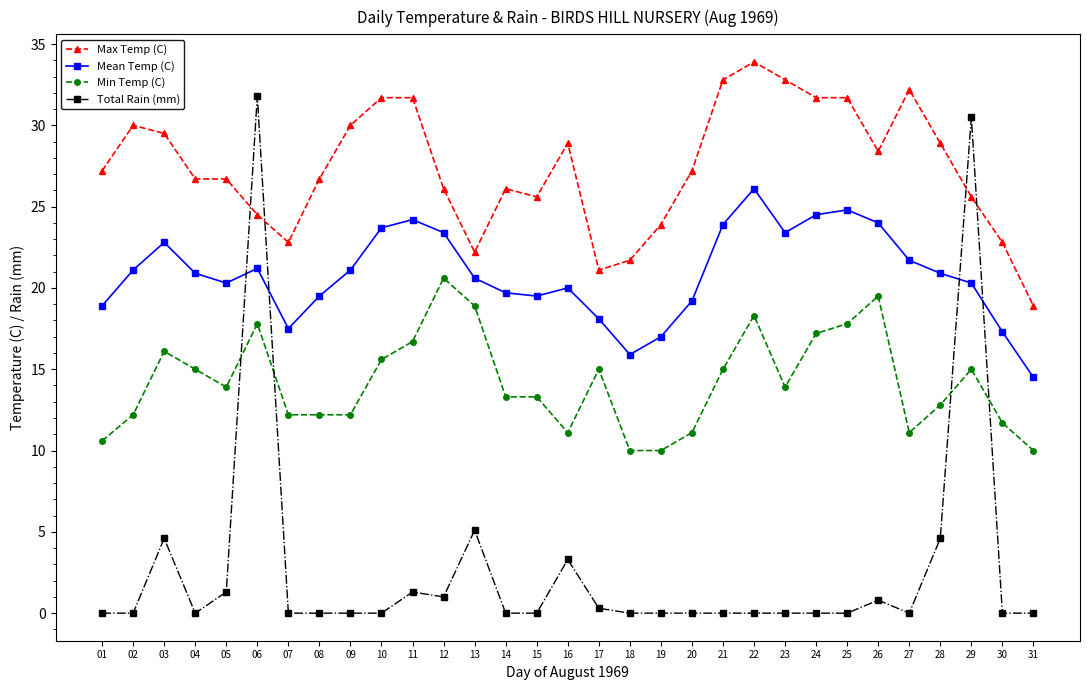

What is the maximum value for Min Temp (C)?

20.6